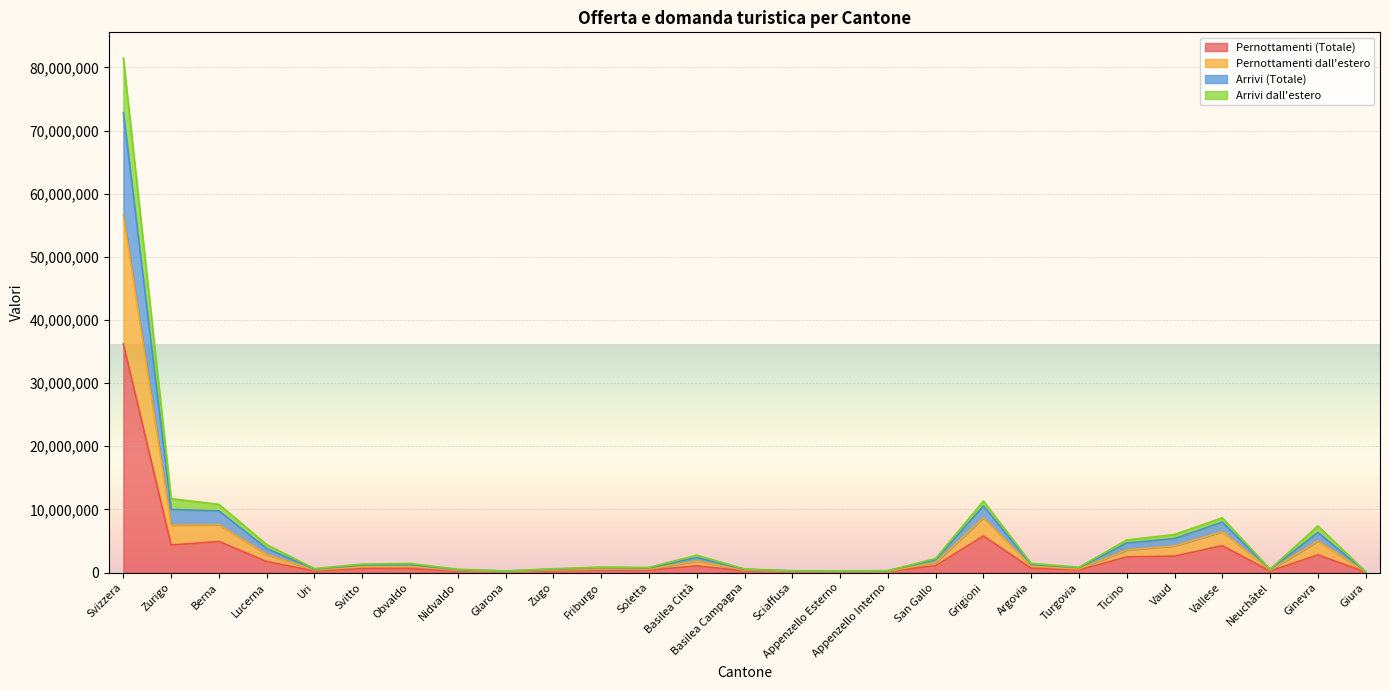

At which category is the sum across all series the highest?

Svizzera